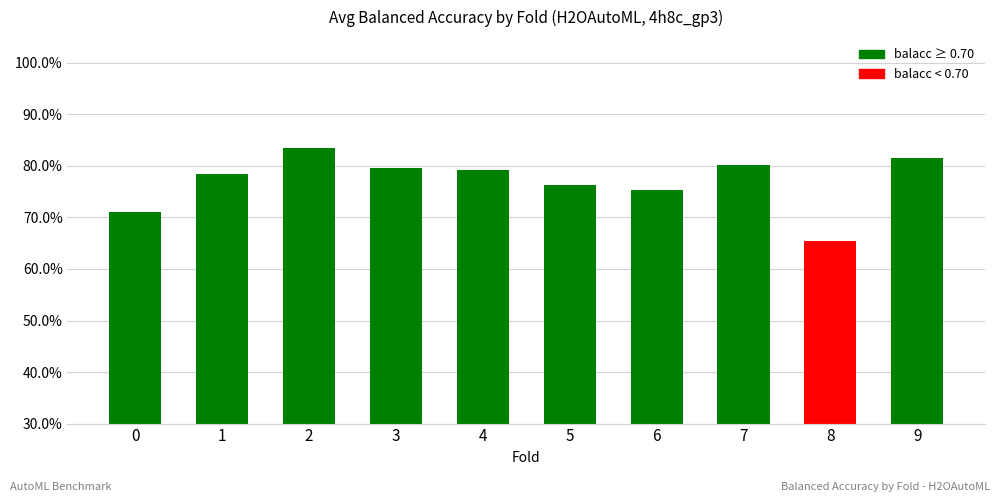

Count the values in the range 0 to 1.

10